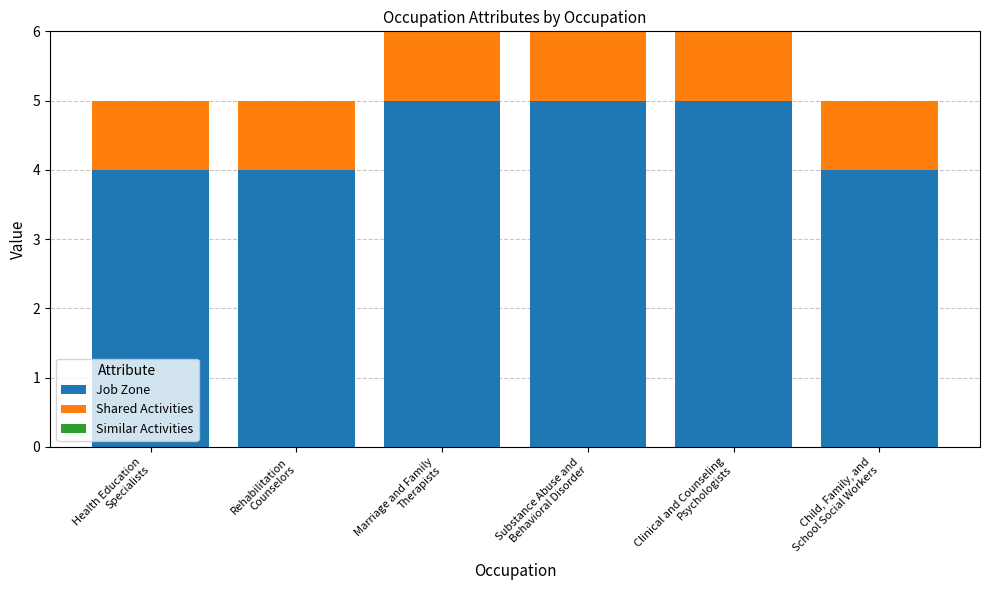

What is the difference between the second highest and minimum values in the Job Zone series?

1